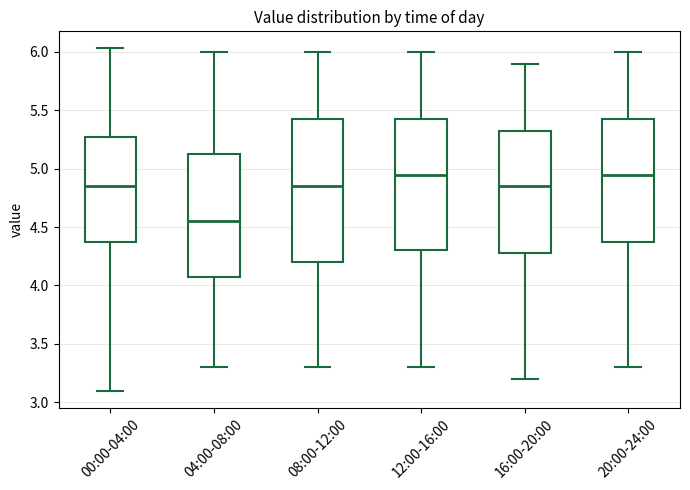

Reading left to right, read every box against the y-axis: the position of its median line, the range the box covers, and the ends of its whiskers. The values are not printed on the chart, so give them approximately, as read against the axis.

00:00-04:00: median 4.85, box 4.40 to 5.25, whiskers 3.10 to 6.05
04:00-08:00: median 4.55, box 4.10 to 5.15, whiskers 3.30 to 6.00
08:00-12:00: median 4.85, box 4.20 to 5.45, whiskers 3.30 to 6.00
12:00-16:00: median 4.95, box 4.30 to 5.45, whiskers 3.30 to 6.00
16:00-20:00: median 4.85, box 4.30 to 5.35, whiskers 3.20 to 5.90
20:00-24:00: median 4.95, box 4.40 to 5.45, whiskers 3.30 to 6.00